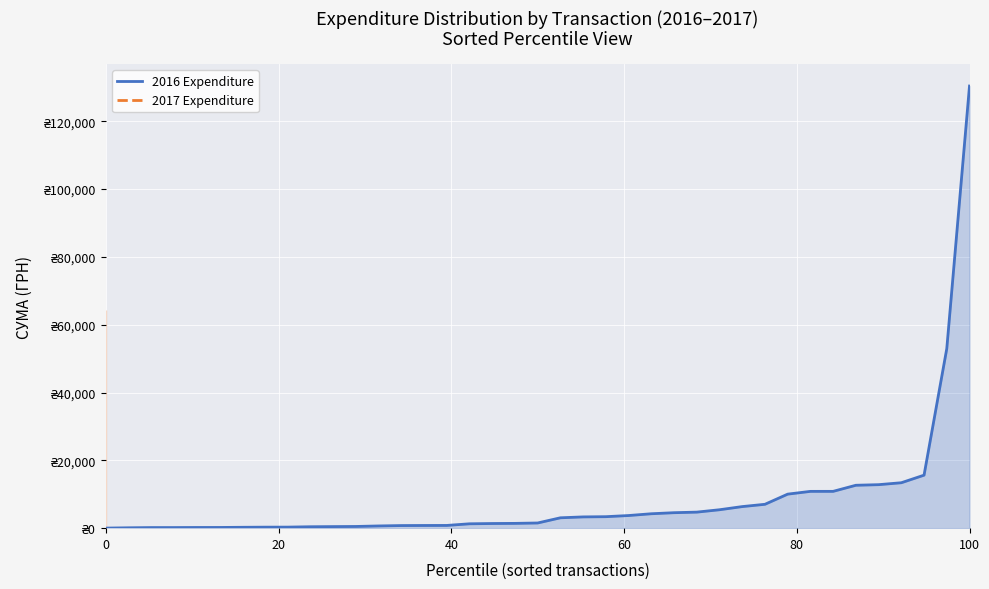

What is the sum of all values?

327206.4